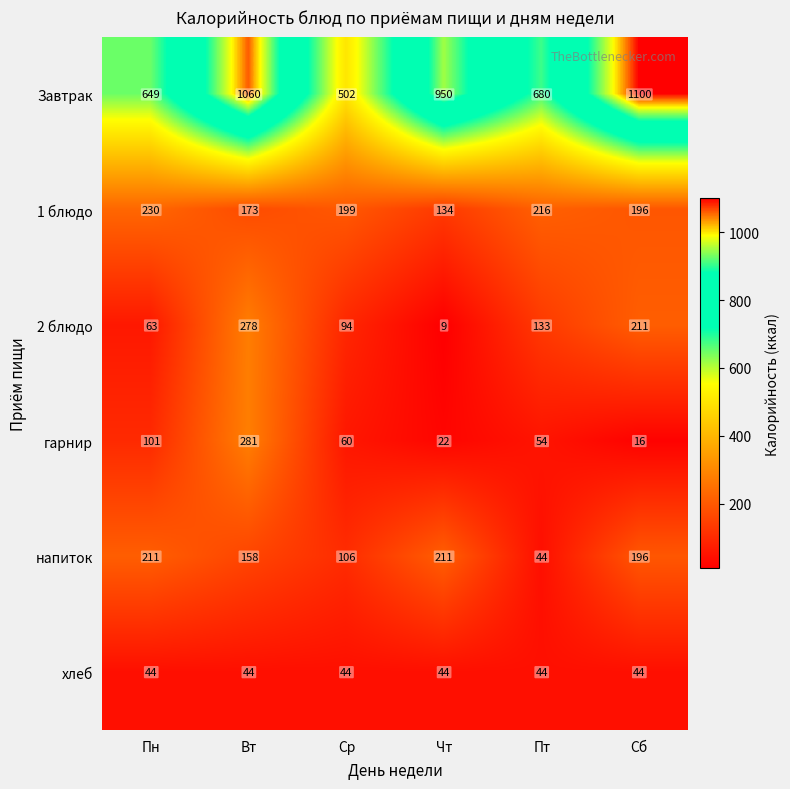

Is it true that 1 блюдо equals 216 at Пт?

True